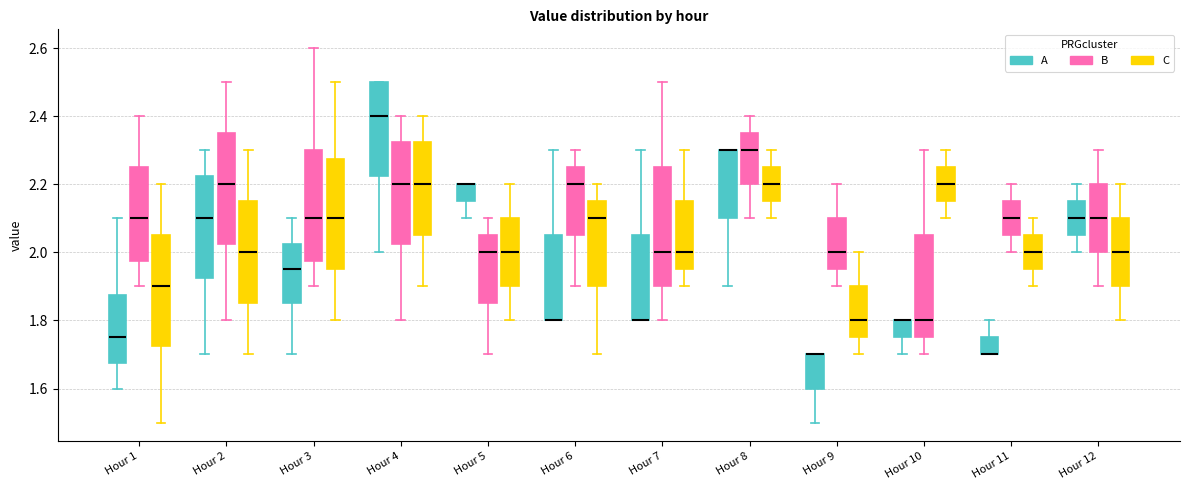

Which box is the tallest, from its lower edge to its upper edge?

Hour 7 (B)